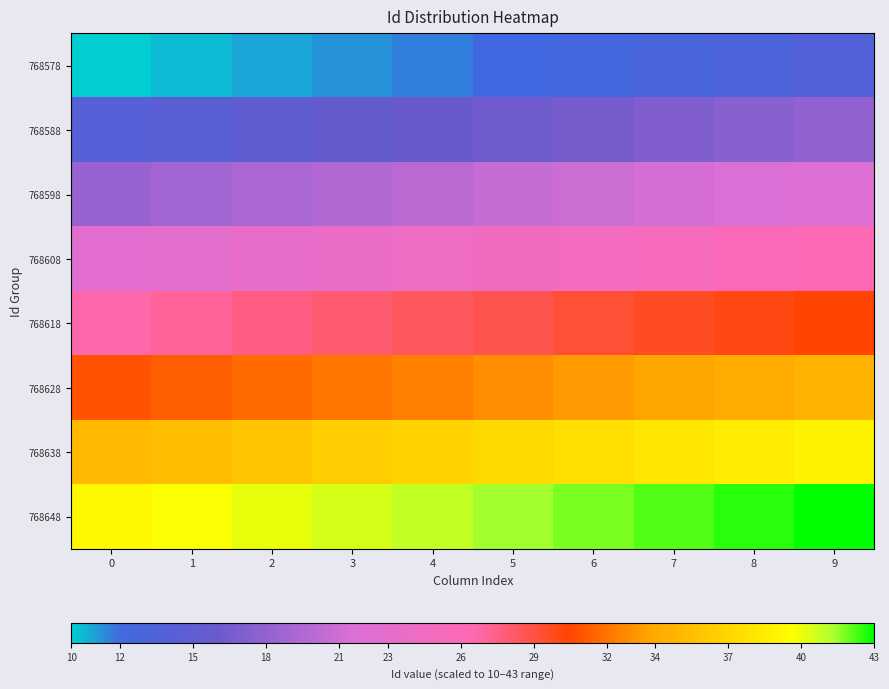

Which series has the largest total across all categories?

768648